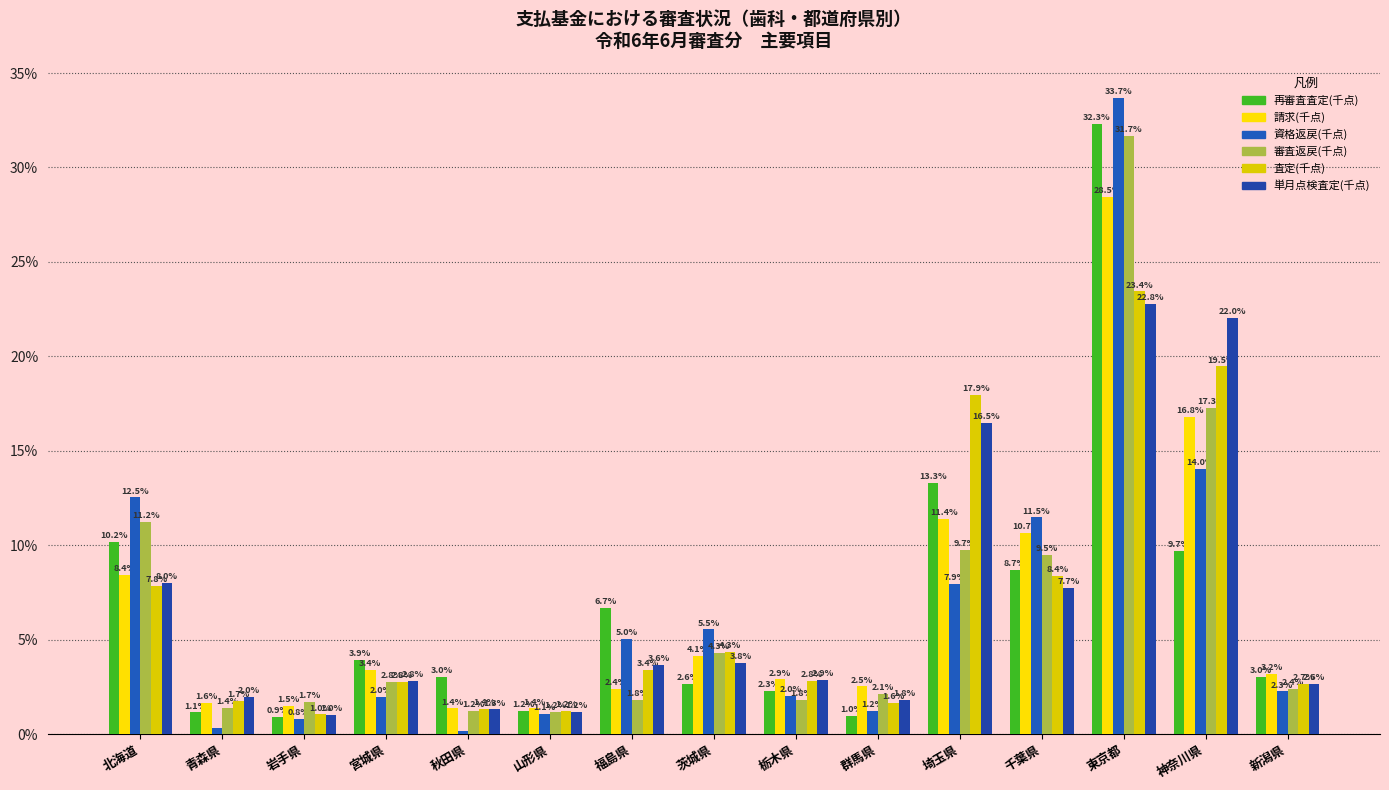

True or false: 単月点検査定(千点) has a value of 3.8 at 茨城県.

True